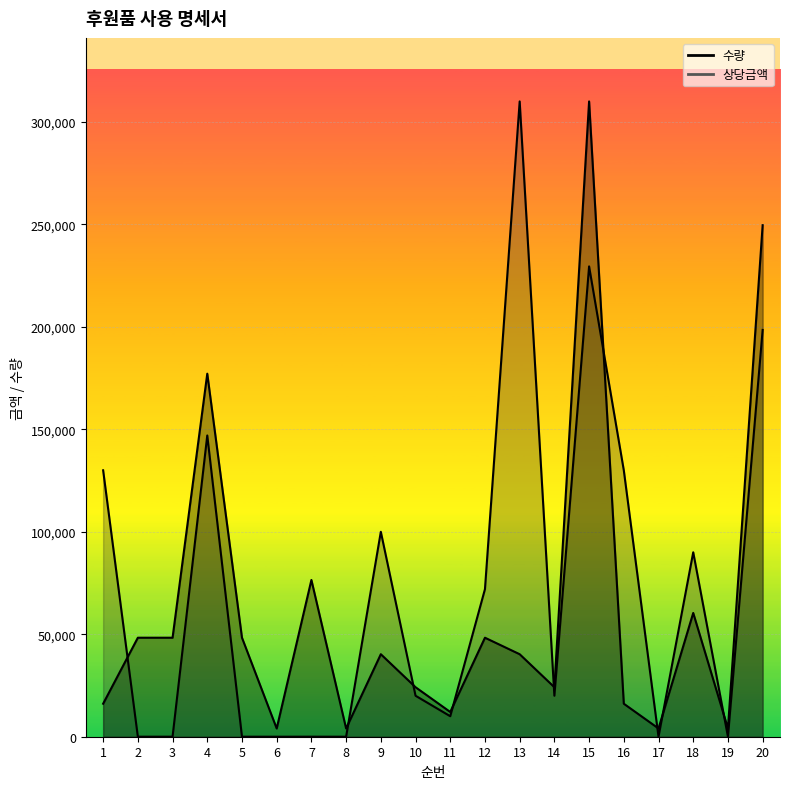

Reading left to right, list all the values displayed in this chart.

수량: 1=16103.9	2=48311.7	3=48311.7	4=177142.9	5=48311.7	6=4026.0	7=76493.5	8=4026.0	9=40259.7	10=24155.8	11=12077.9	12=48311.7	13=40259.7	14=24155.8	15=310000.0	16=16103.9	17=4026.0	18=60389.6	19=4026.0	20=249610.4
상당금액: 1=130000.0	2=12.0	3=12.0	4=147000.0	5=12.0	6=1.0	7=19.0	8=1.0	9=100000.0	10=20000.0	11=10000.0	12=72000.0	13=310000.0	14=20000.0	15=229500.0	16=130000.0	17=1.0	18=90000.0	19=1.0	20=198500.0